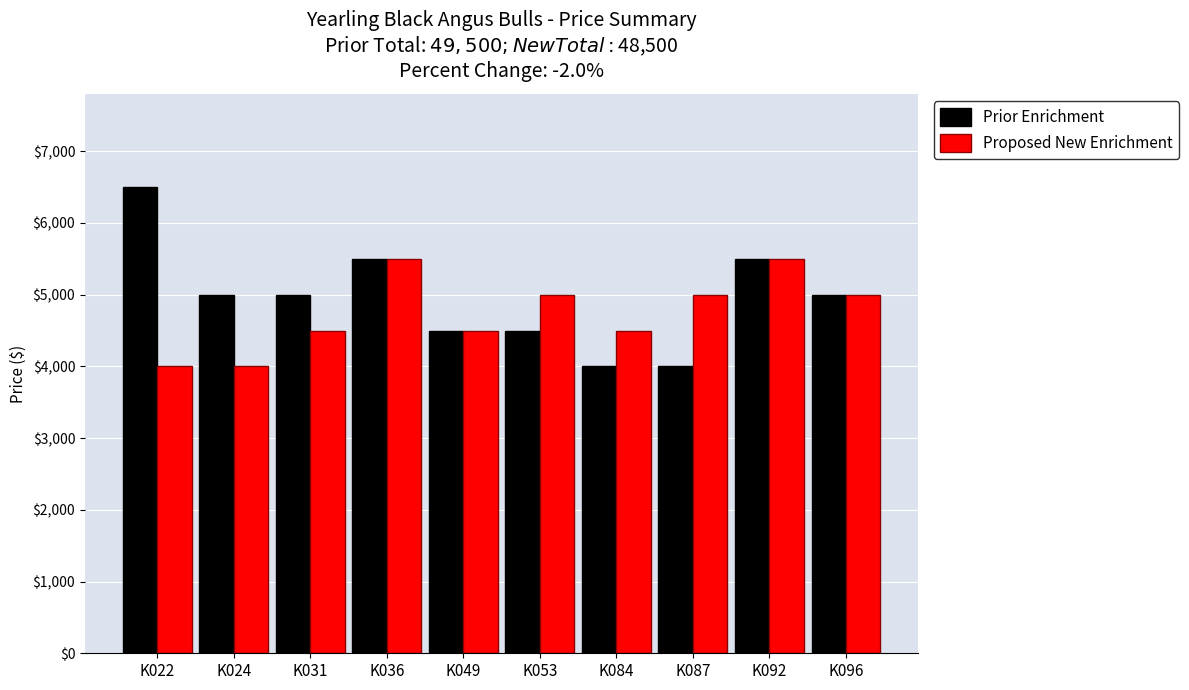

What are all the series names shown in the legend?

Prior Enrichment, Proposed New Enrichment